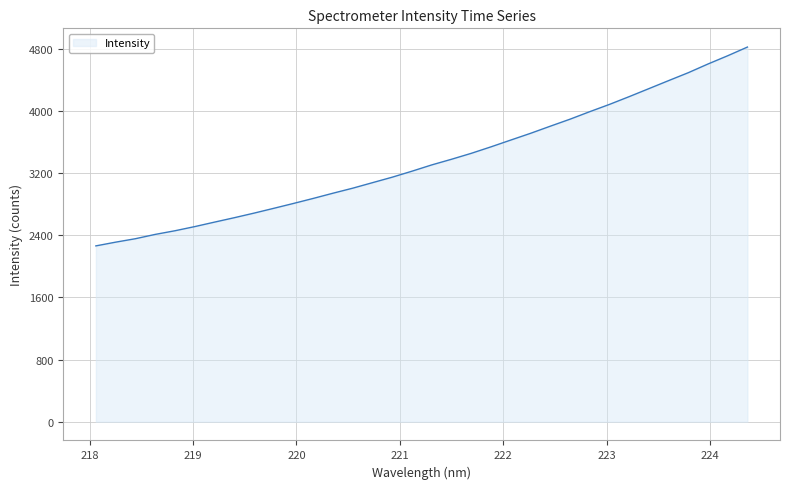

What is the smallest value displayed?

2261.8